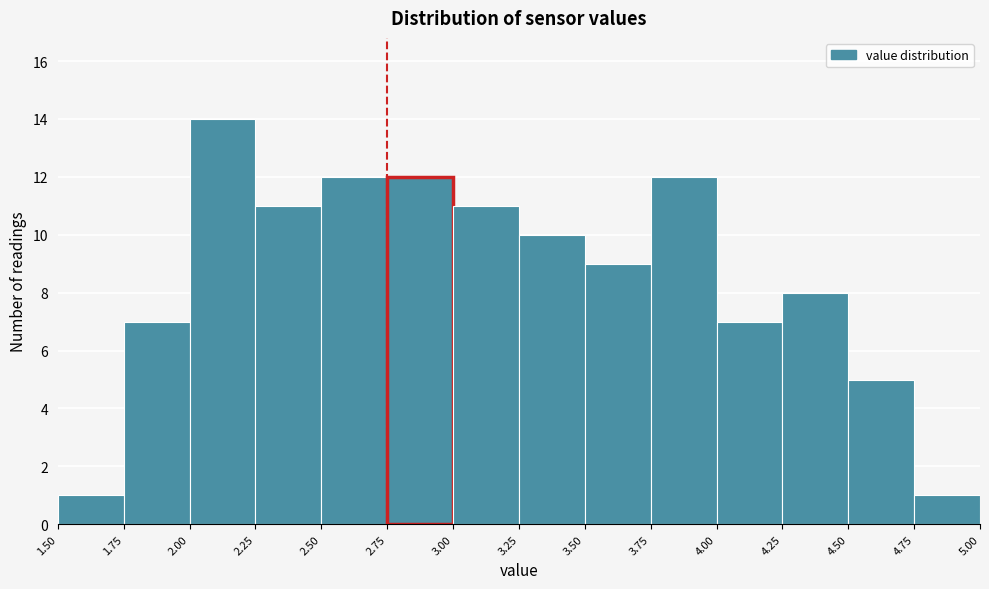

Which range on the x-axis has the tallest bar?

2.00 to 2.25